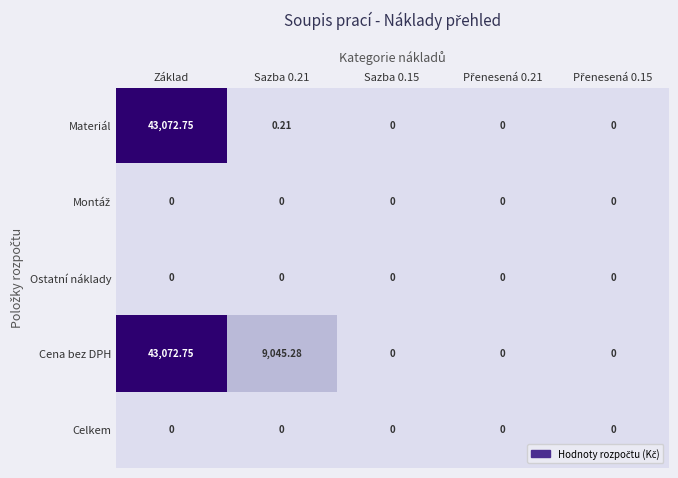

Which category has the highest value across all series?

Základ